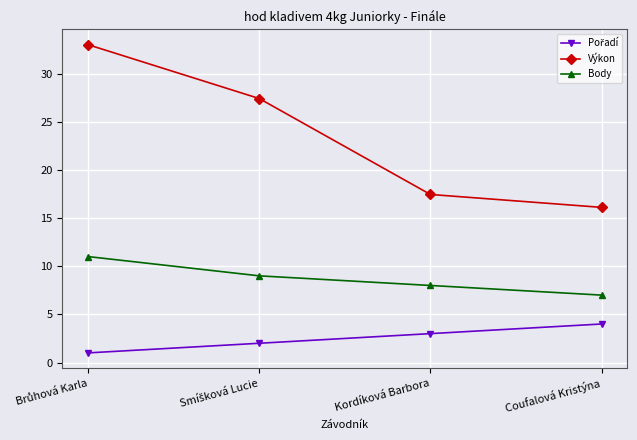

Is this an area chart (filled region under the line)?

No